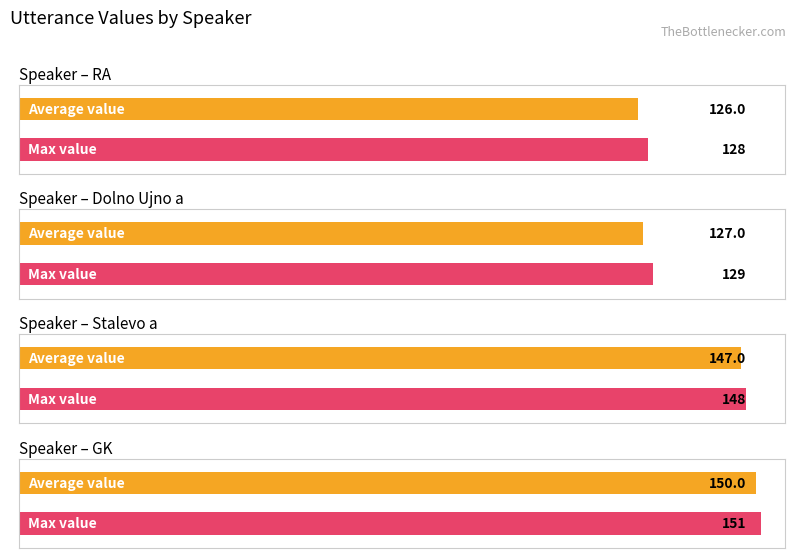

Between RA and RA, which is larger?

RA